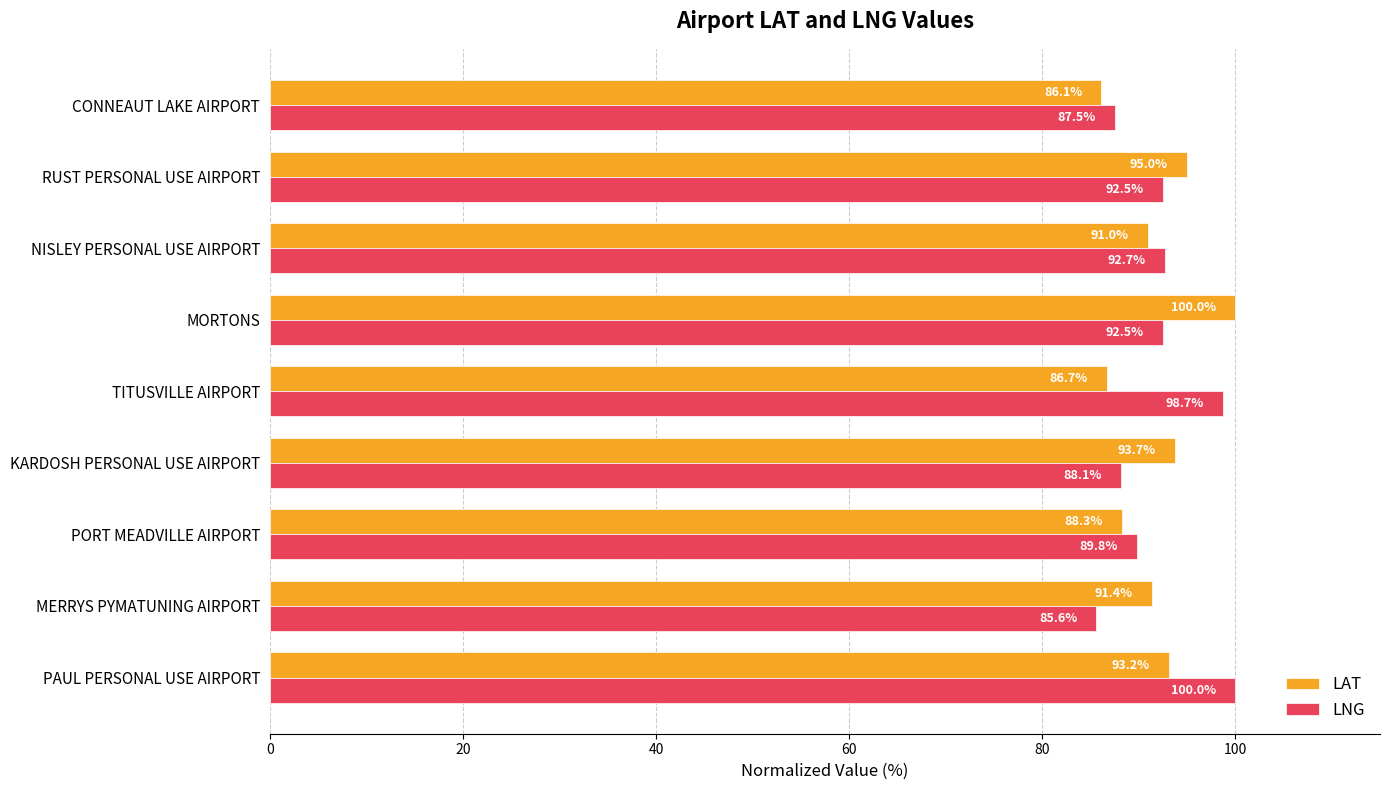

Which series has the largest total across all categories?

LNG